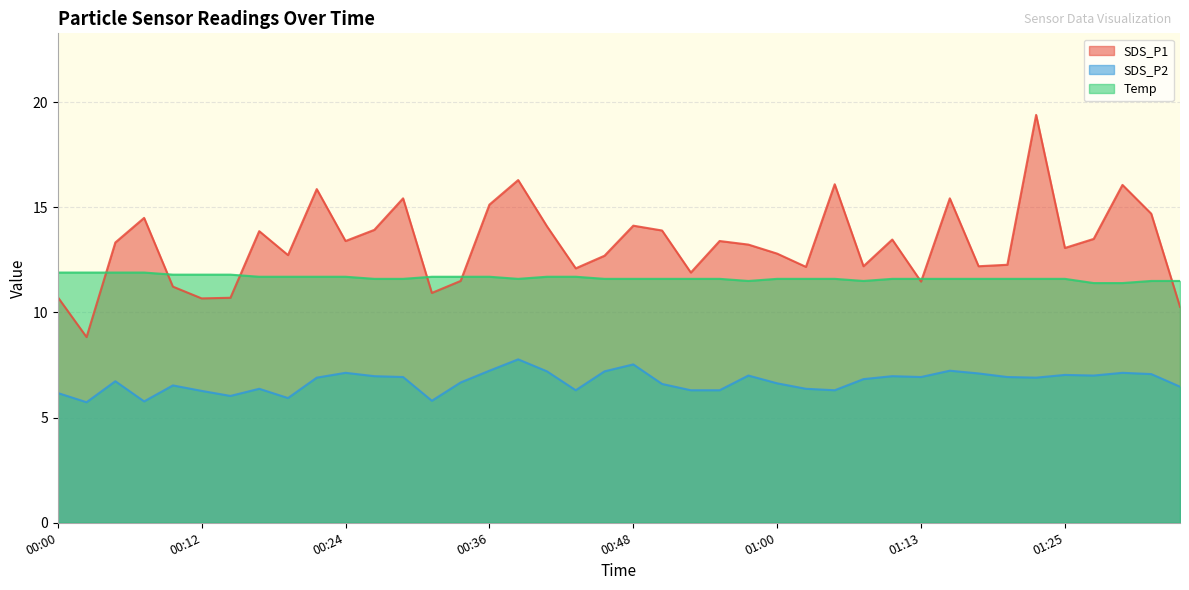

Is the value of SDS_P1 at 00:17 greater than the value of Temp at 00:09?

Yes